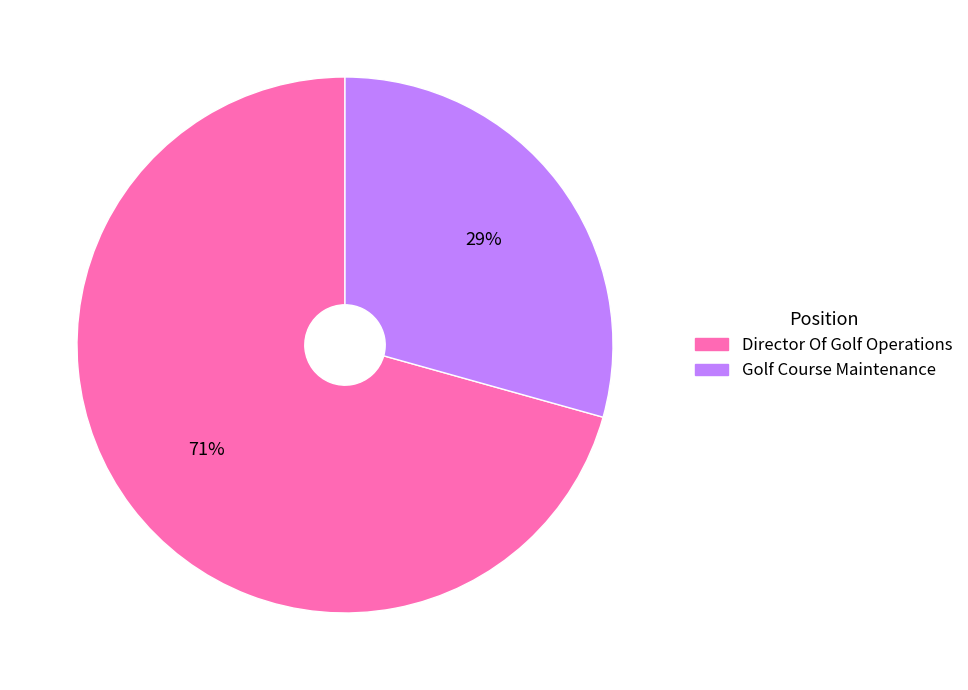

To the nearest percent, what is the combined percentage of Golf Course Maintenance and Director Of Golf Operations?

100%